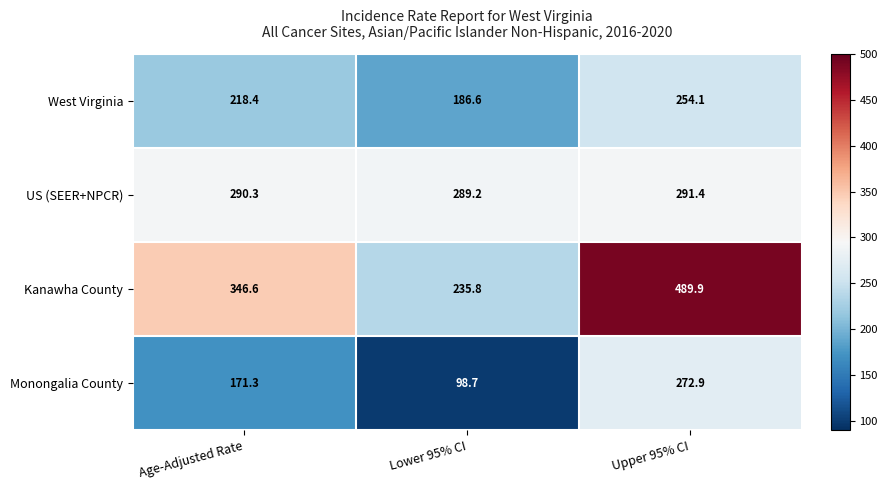

Reading right to left, list all the values displayed in this chart.

West Virginia: Upper 95% CI=254.1	Lower 95% CI=186.6	Age-Adjusted Rate=218.4
US (SEER+NPCR): Upper 95% CI=291.4	Lower 95% CI=289.2	Age-Adjusted Rate=290.3
Kanawha County: Upper 95% CI=489.9	Lower 95% CI=235.8	Age-Adjusted Rate=346.6
Monongalia County: Upper 95% CI=272.9	Lower 95% CI=98.7	Age-Adjusted Rate=171.3